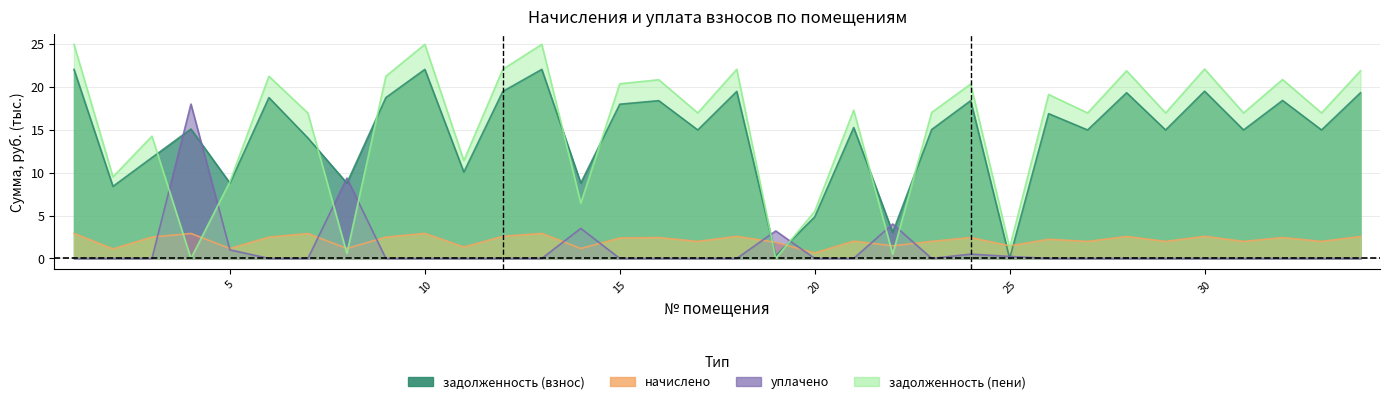

True or false: задолженность (взнос) has a value of 15.0 at 31.

True